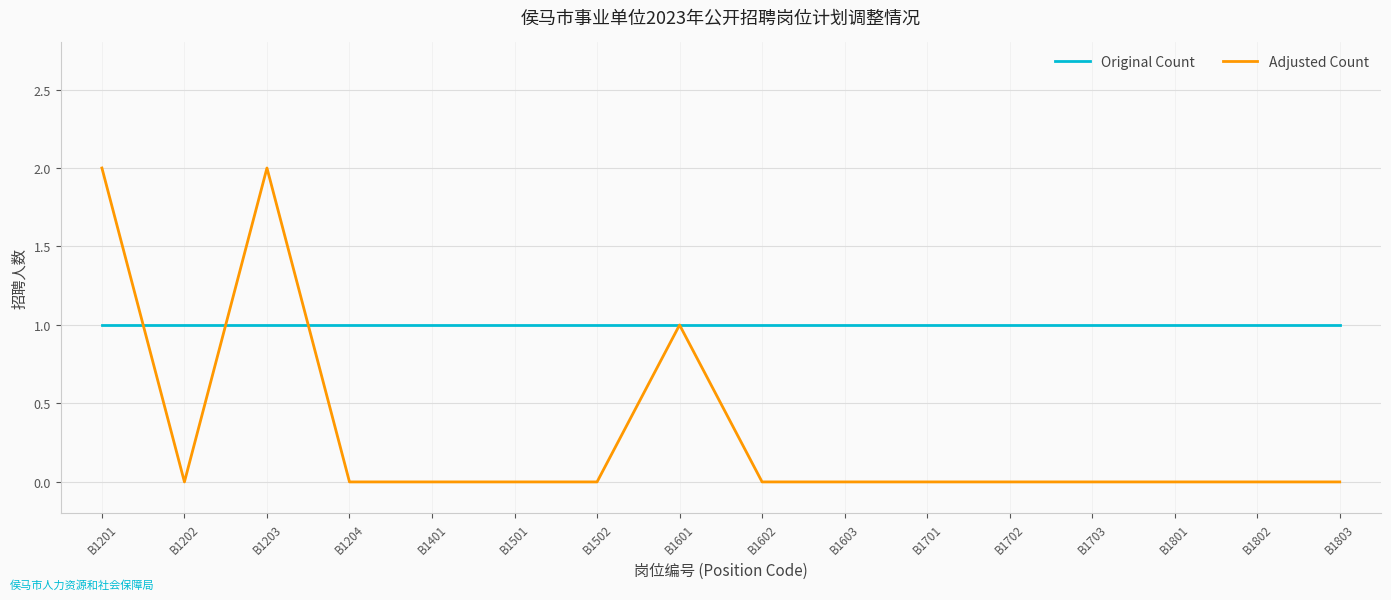

Count the Adjusted Count values in the range 0 to 1.

14